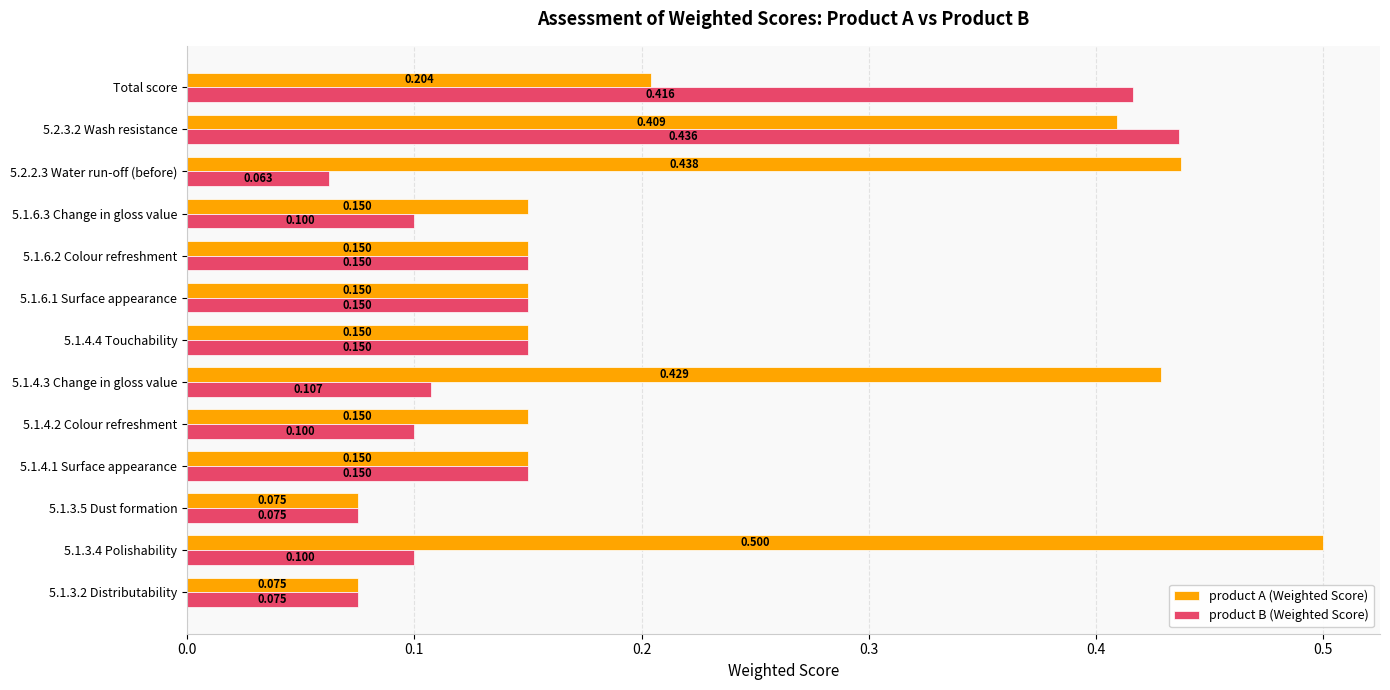

Which series has the largest range (max minus min)?

product A (Weighted Score)